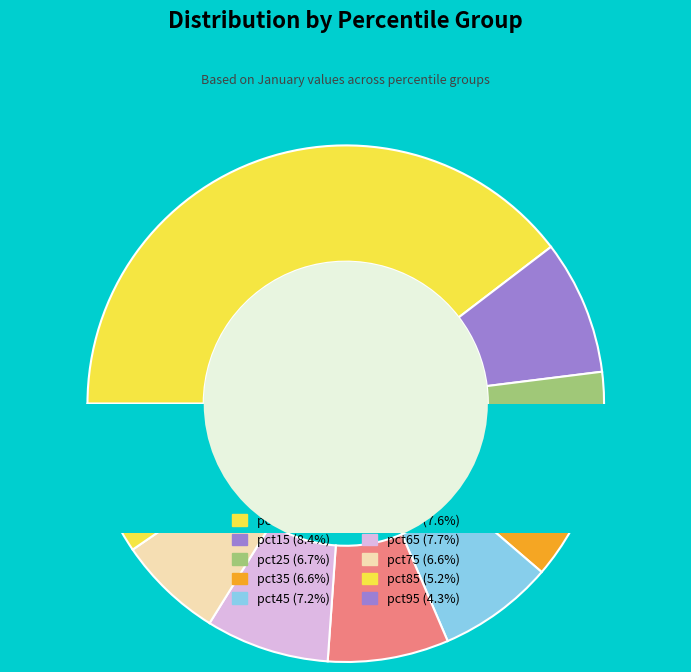

What percentage do pct25 and pct85 together represent?

11.9%